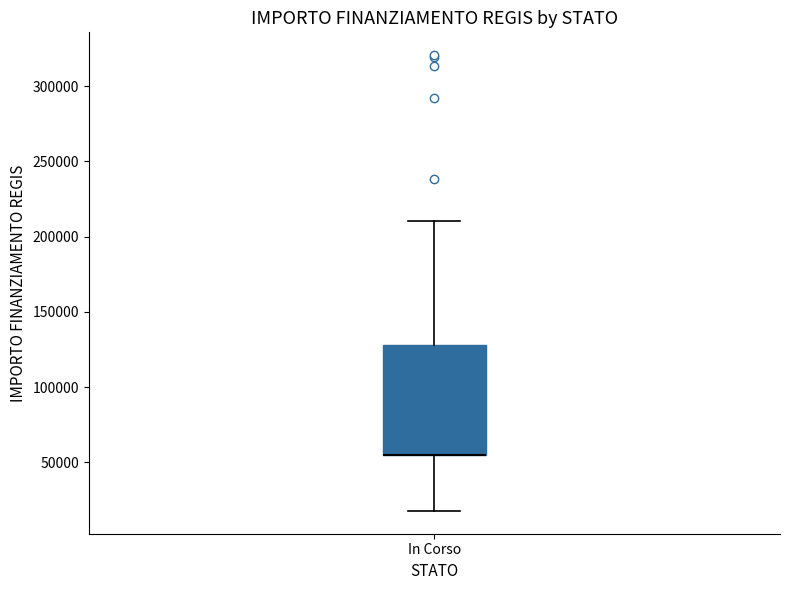

Where is the upper edge of the box for In Corso on the y-axis? The values are not printed on the chart, so give them approximately, as read against the axis.

130000